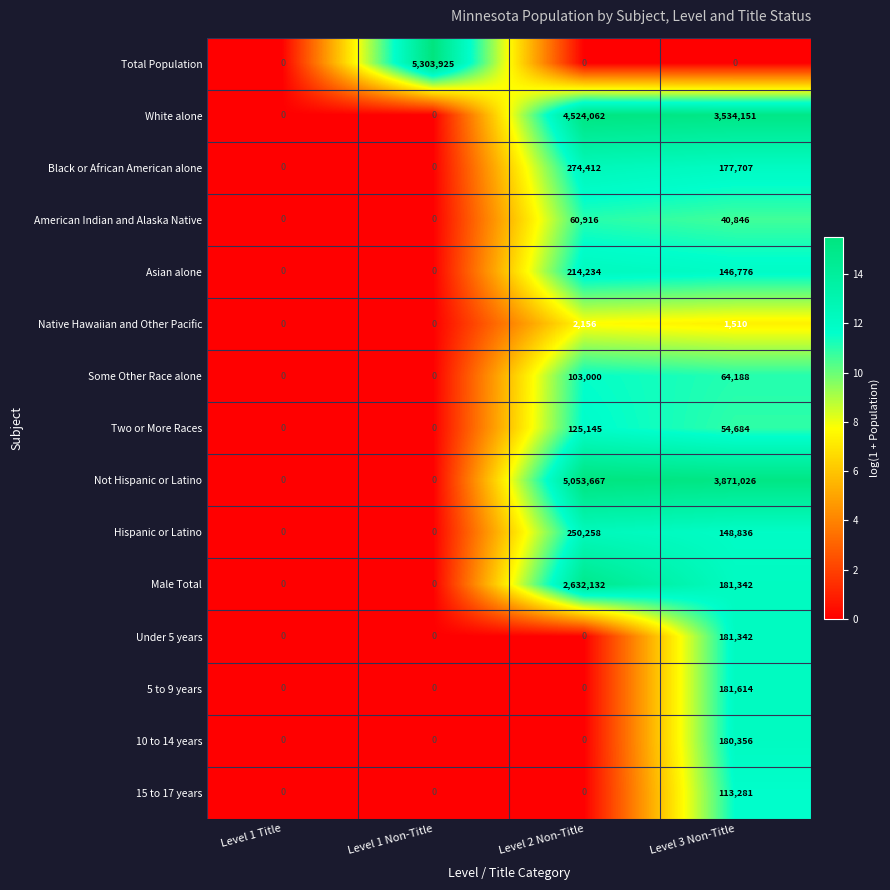

What is the sum of the 15 to 17 years values at Level 3 Non-Title and Level 1 Non-Title?

113281